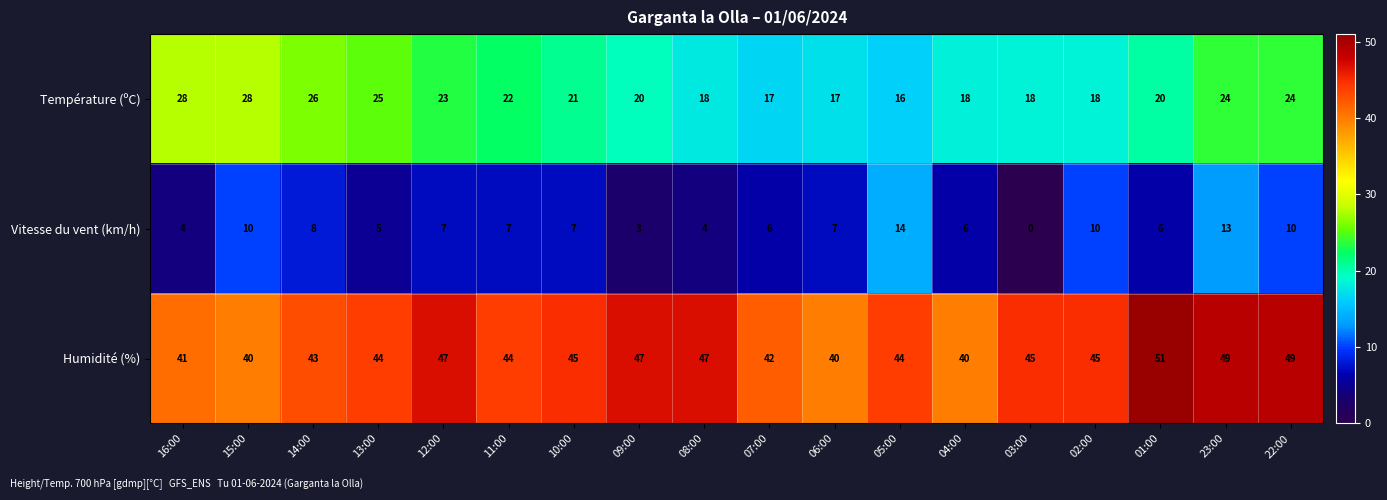

Which series has the largest range (max minus min)?

Vitesse du vent (km/h)